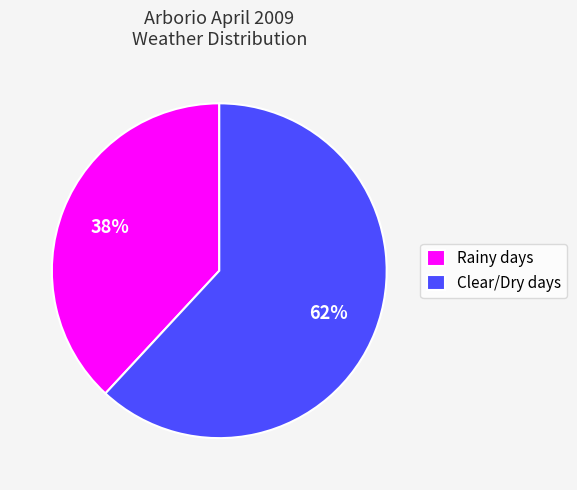

To the nearest percent, what is the difference between the largest and smallest slice percentages?

24%